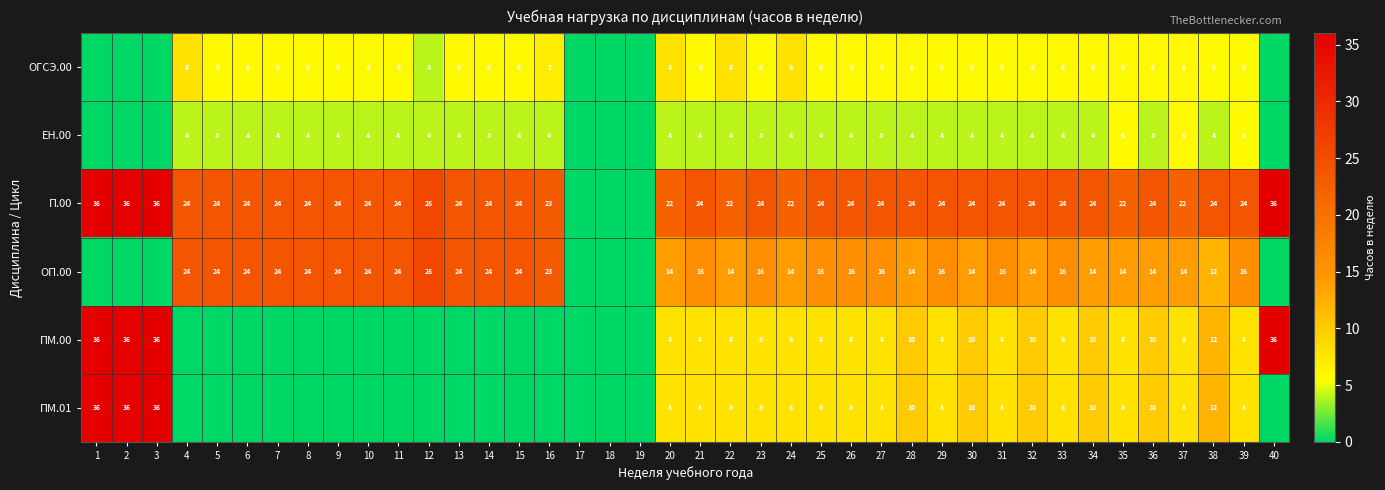

What is the difference between the ОП.00 values at 10 and 29?

8